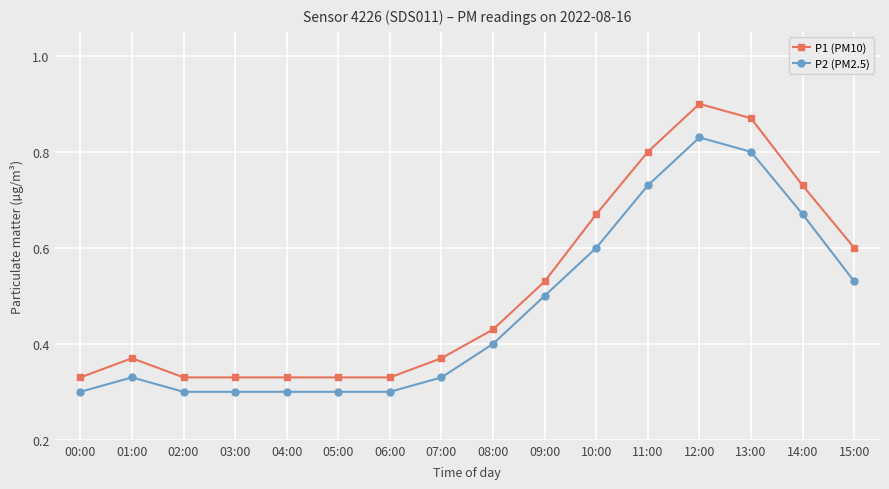

True or false: P2 (PM2.5) has more than 0 interior local peaks.

True